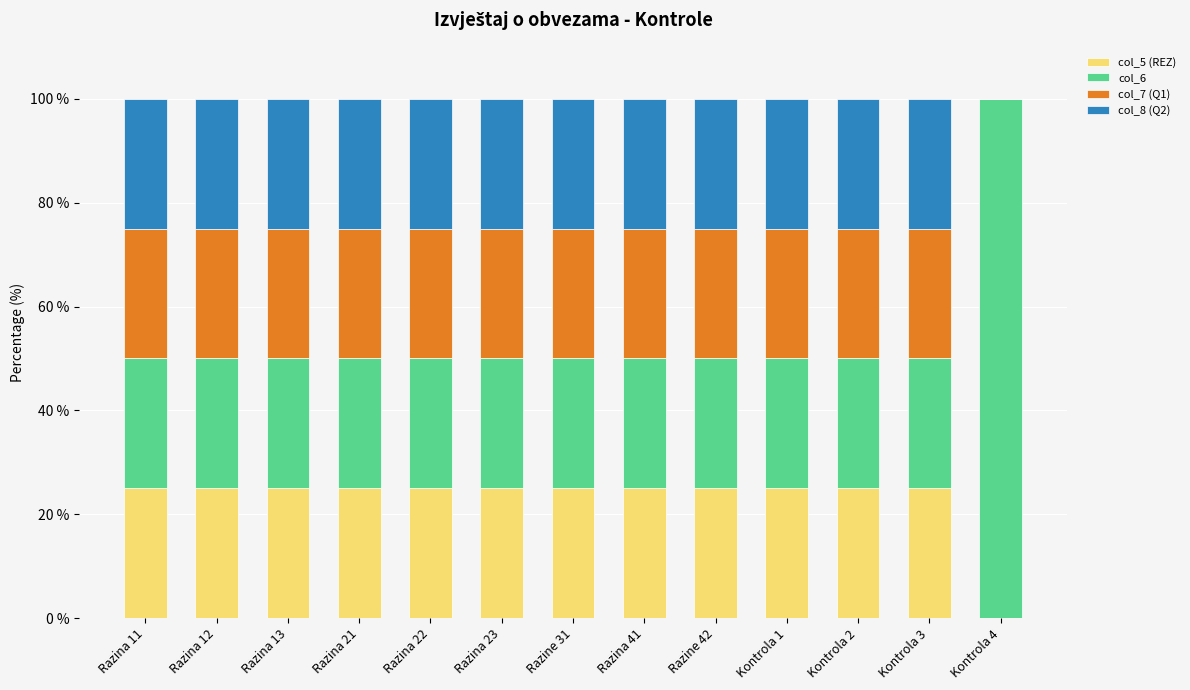

The value of col_5 (REZ) at Razine 31 is 25. True or false?

True